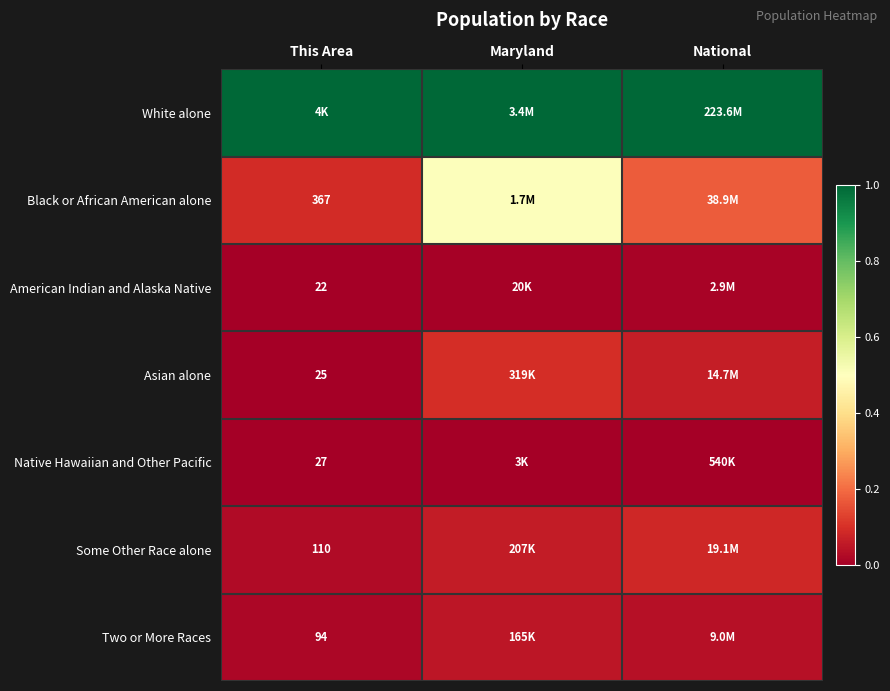

Which series changed the most between This Area and National?

Black or African American alone